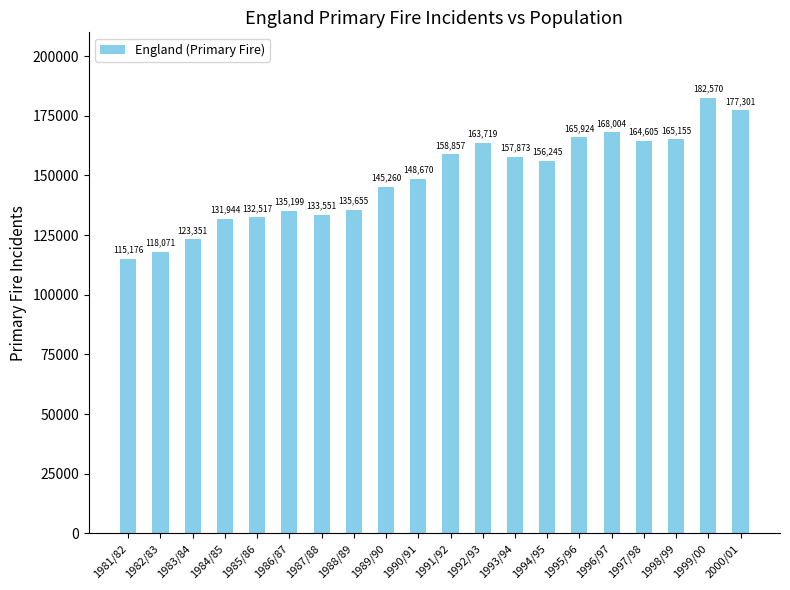

What is the label of the 19th bar from the right?

1982/83